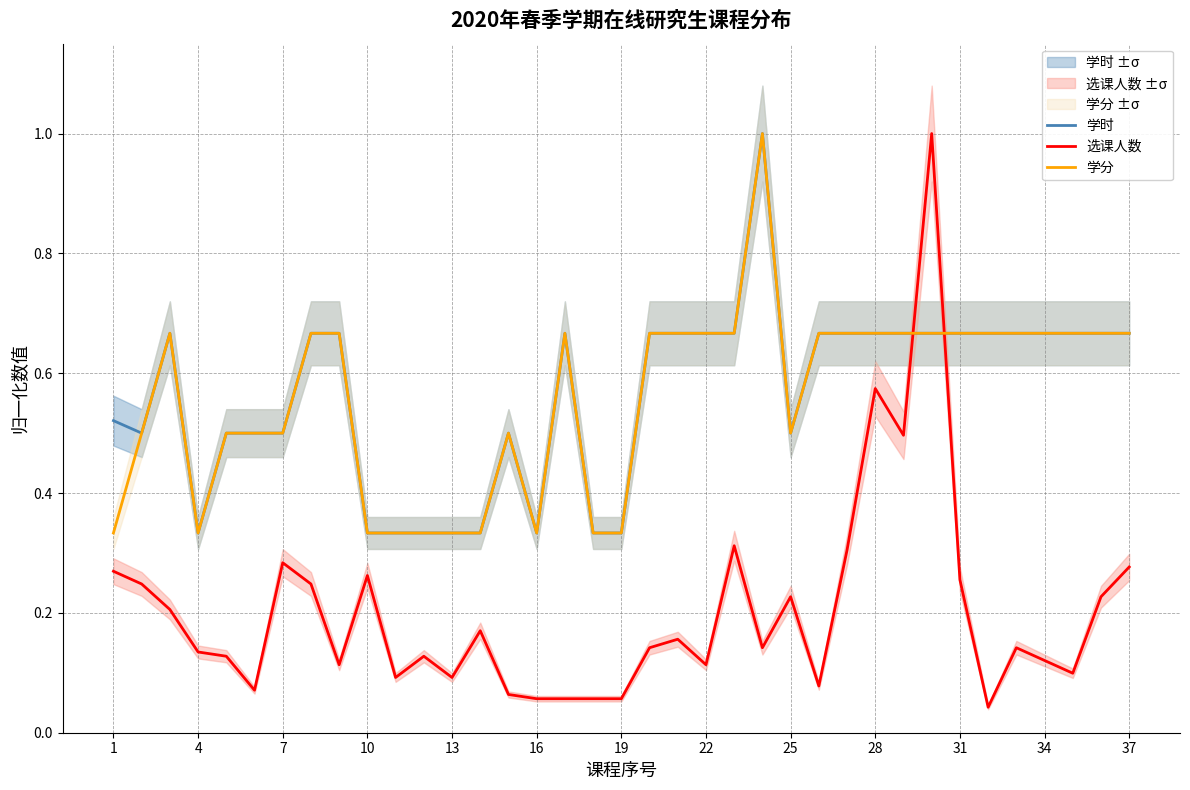

At how many categories does at least one series exceed 0?

37